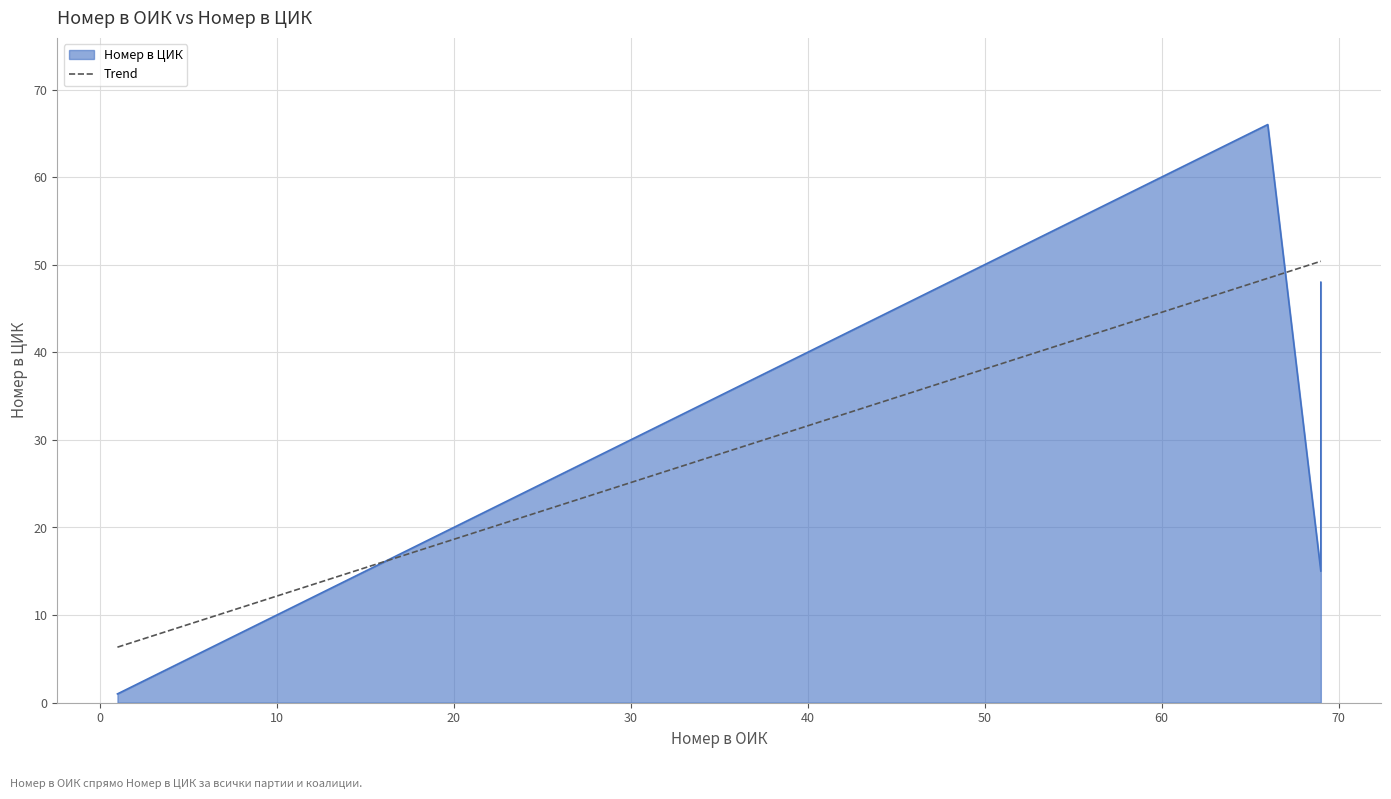

At which label does the data first exceed 25?

28